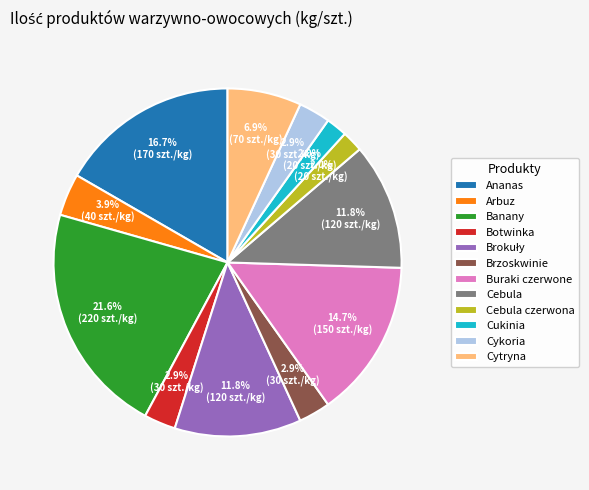

Between Banany and Brzoskwinie, which is larger?

Banany